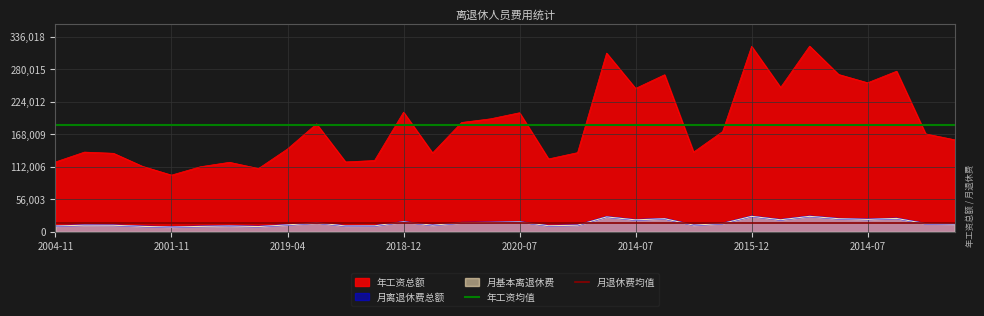

Which series has the largest total across all categories?

年工资均值